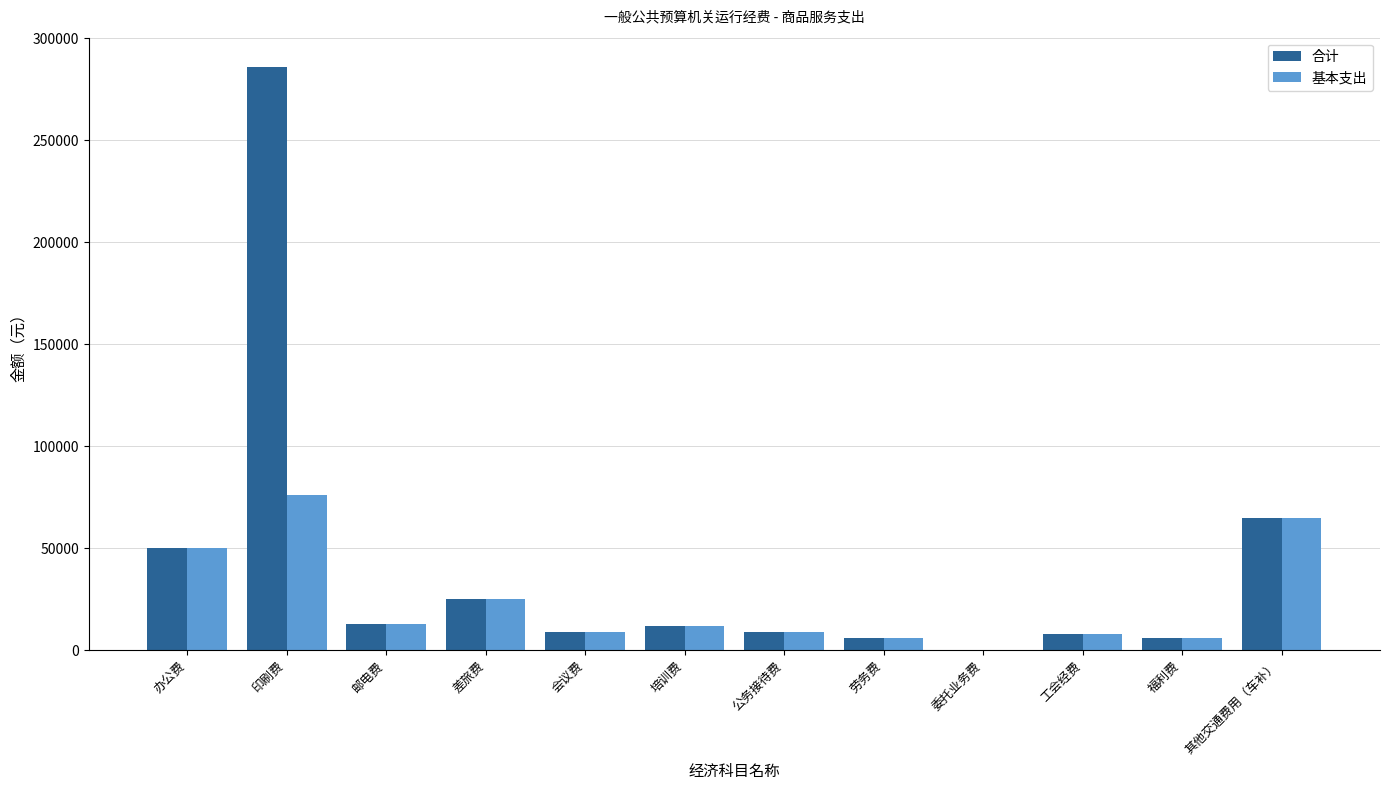

At which label does 基本支出 reach its peak?

印刷费